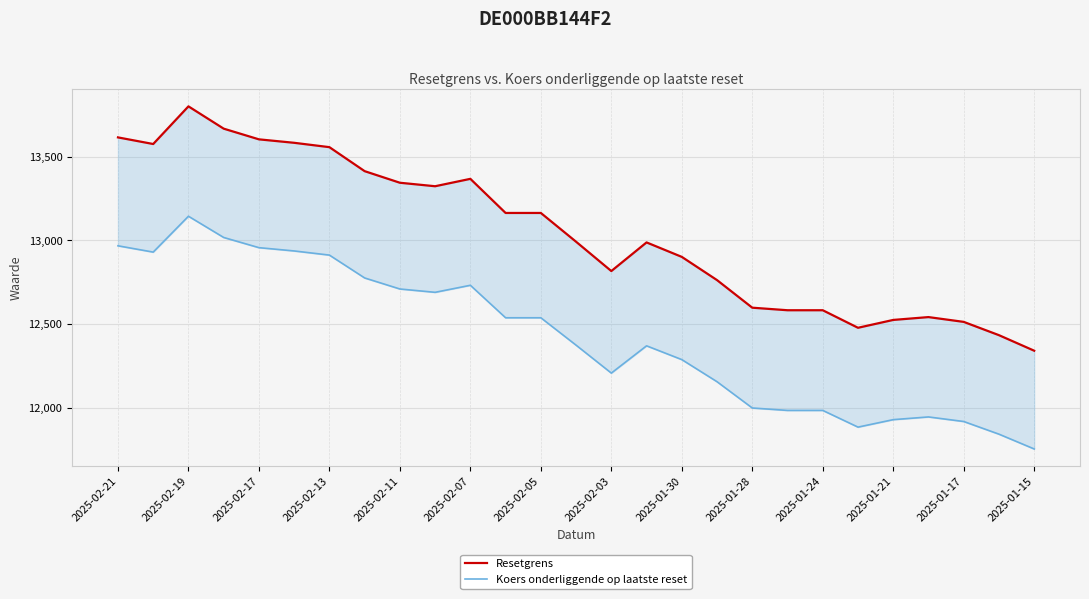

Between 16 and 25, which series saw the biggest shift?

Resetgrens